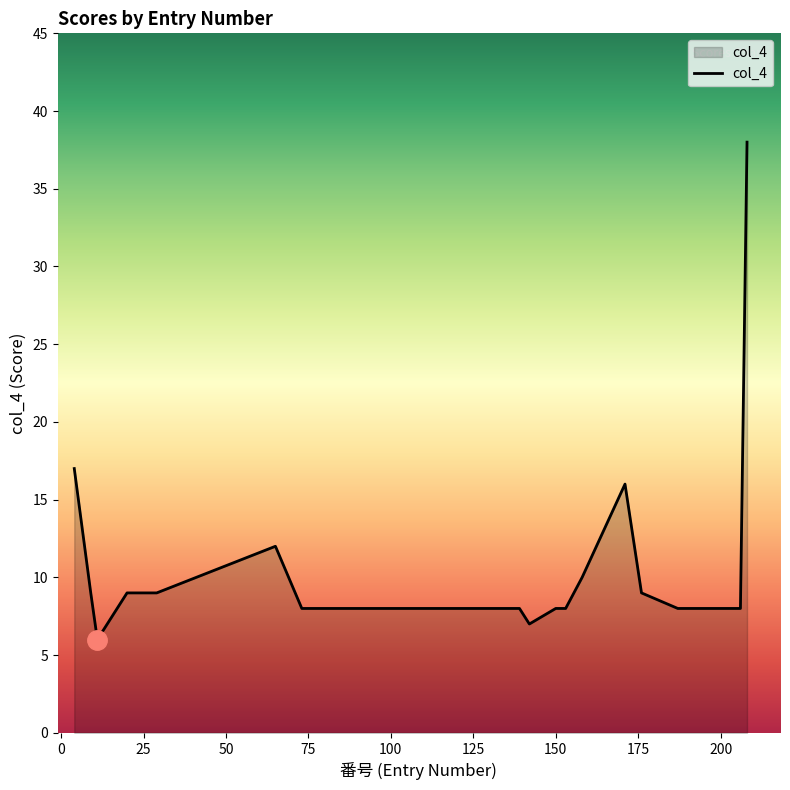

What is the smallest value displayed?

6